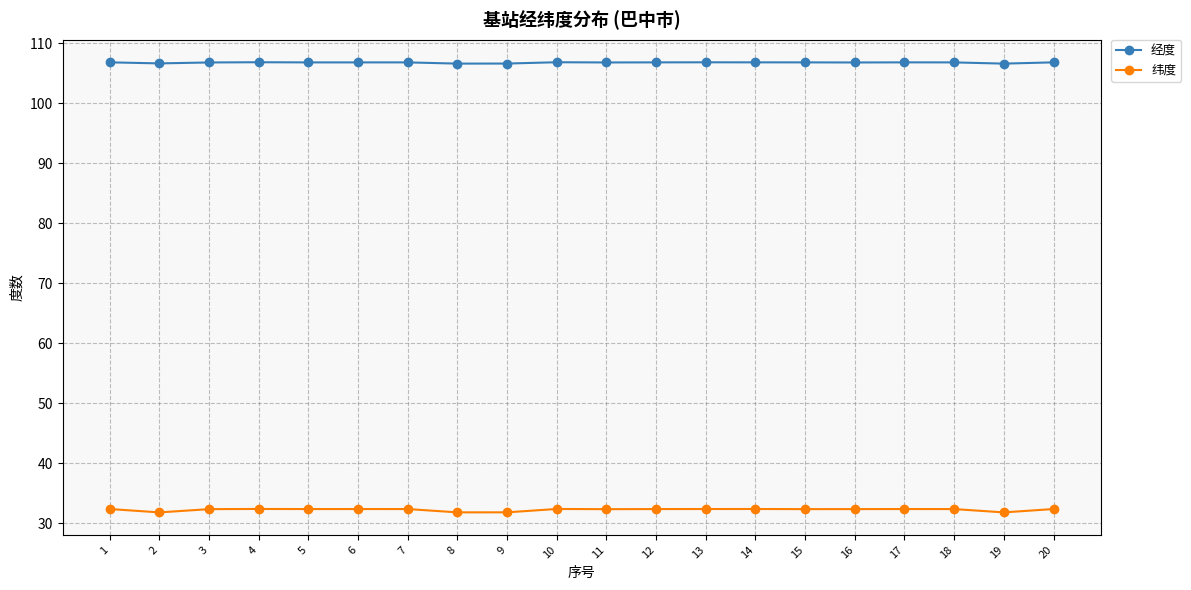

What is the difference between the second highest and minimum values in the 经度 series?

0.2